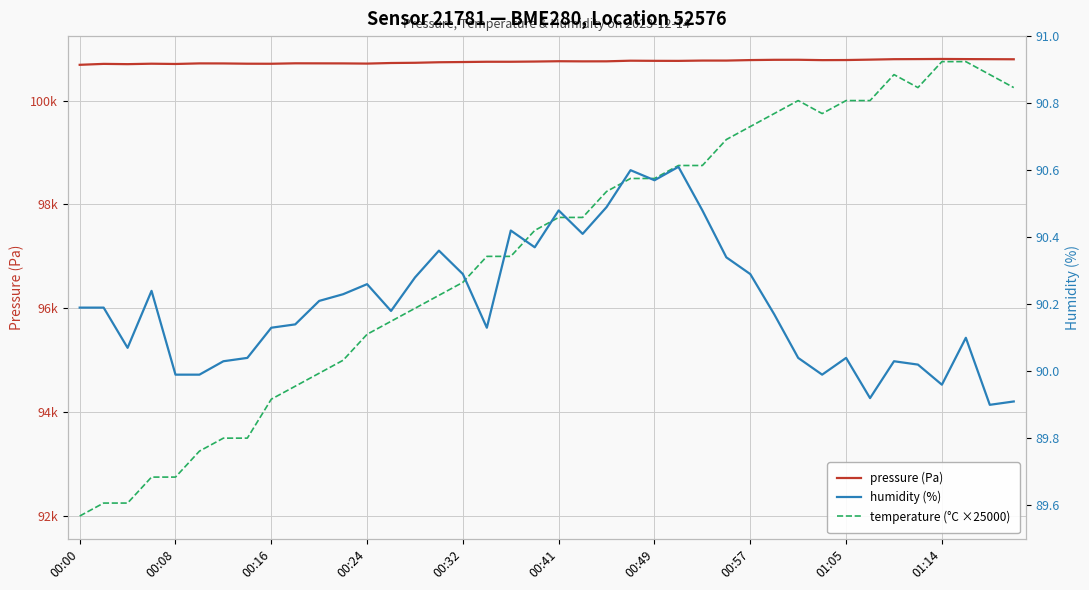

What is the difference between the maximum and minimum values in the temperature (°C ×25000) series?

8750.0